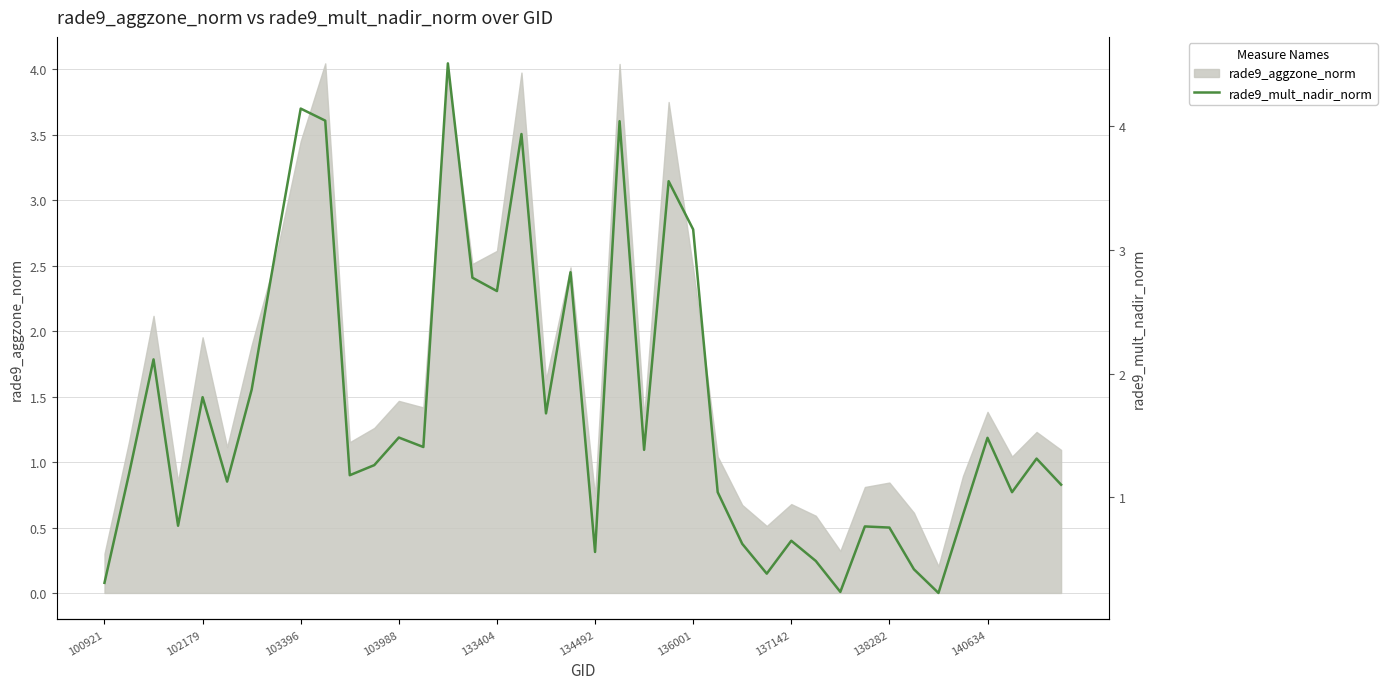

True or false: rade9_aggzone_norm has a value of 0.4 at 134492.

False